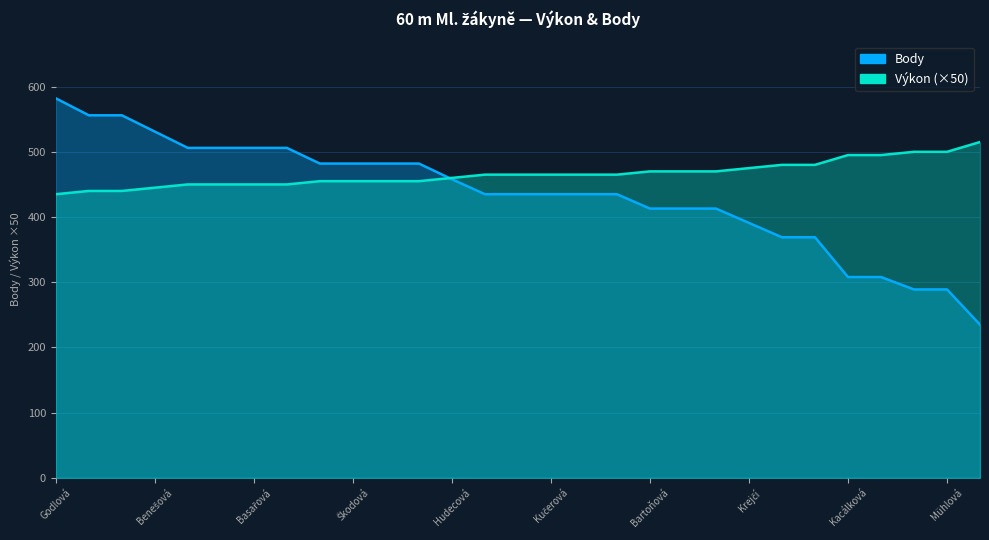

At Hudecová, list the series in order from smallest to largest.

Body, Výkon